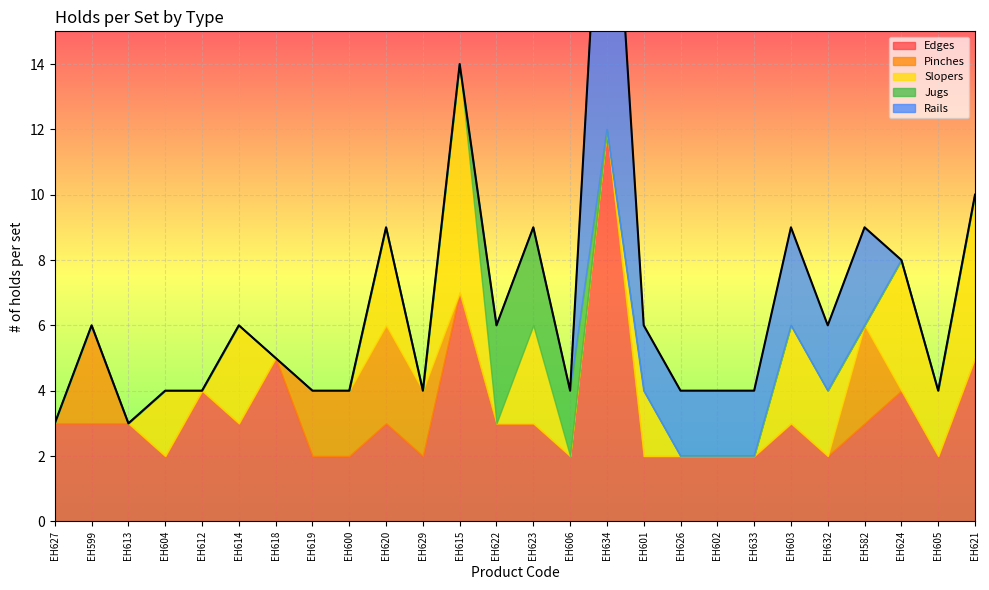

Does the chart display data point markers on the line(s)?

No